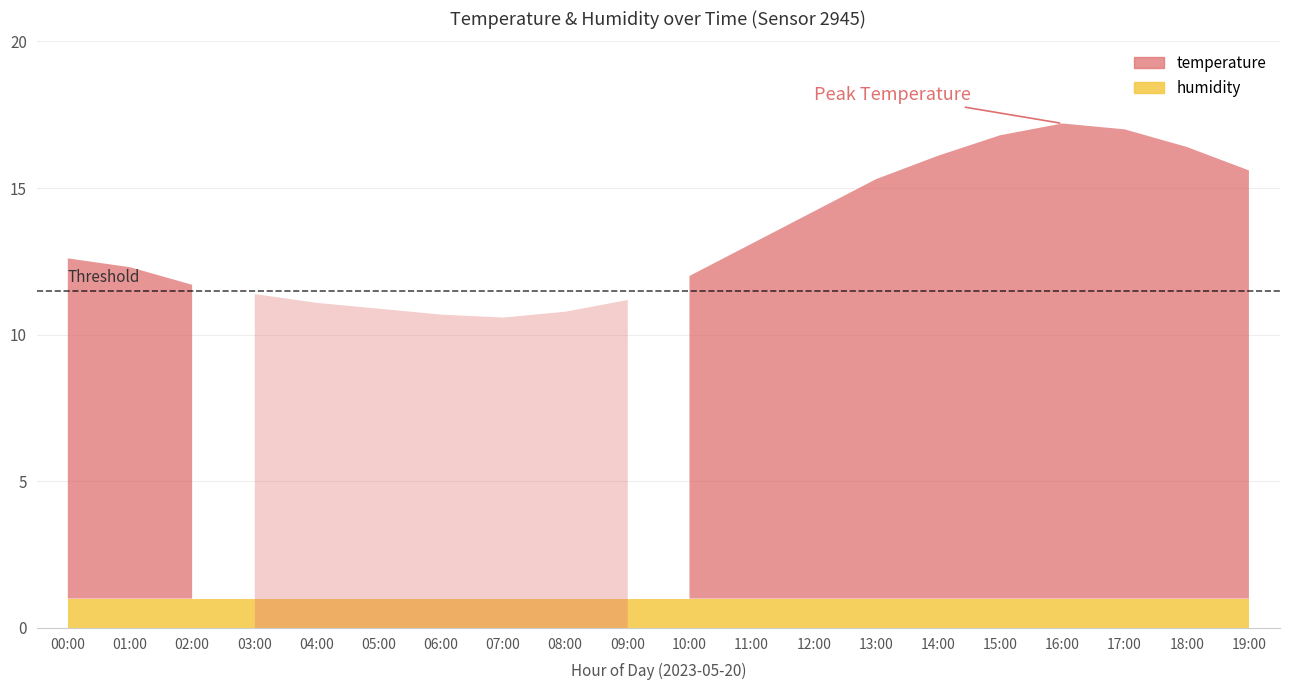

What is the spread (max minus min) of values at 14:00?

15.1